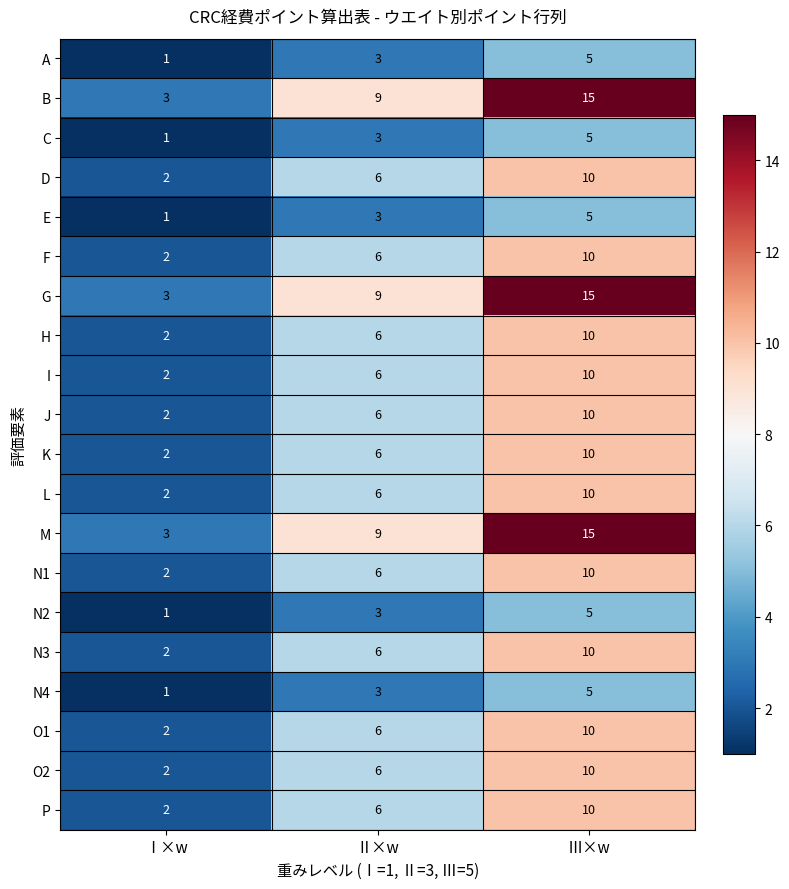

How many data points in E are less than 3?

1